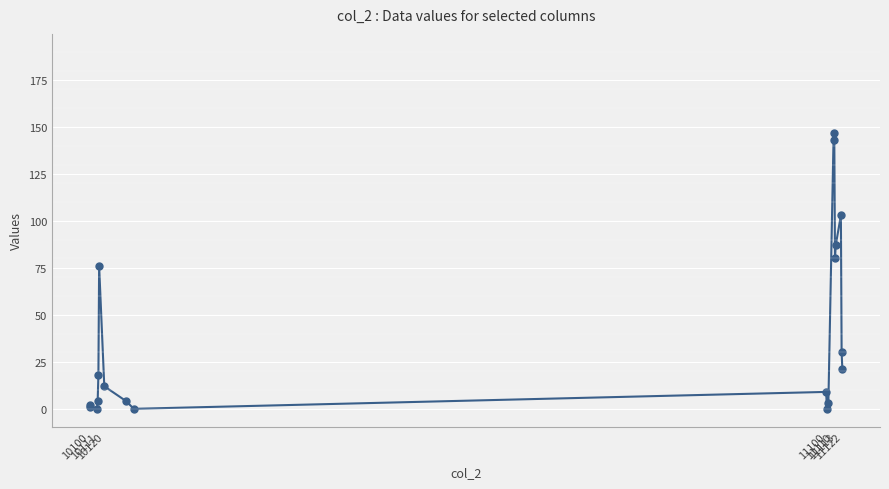

What is the greatest value displayed?

147